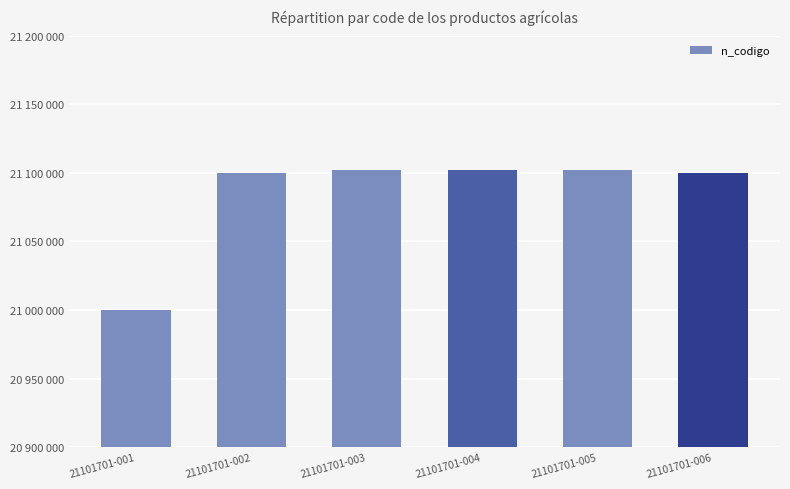

Are the bars horizontal?

No